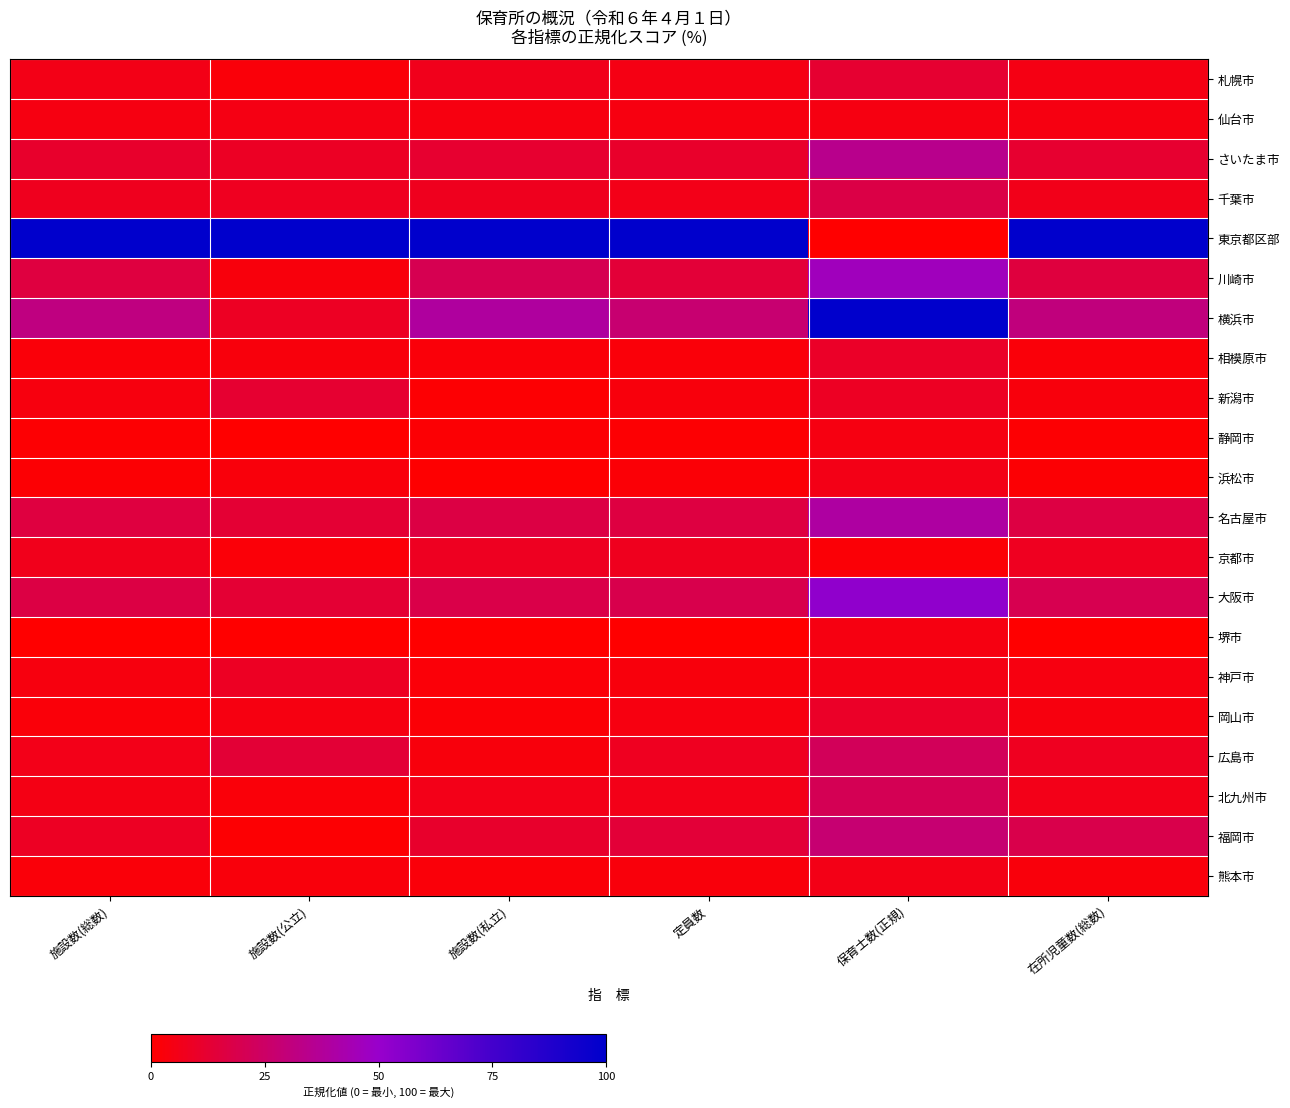

At how many categories does at least one series exceed 59?

6